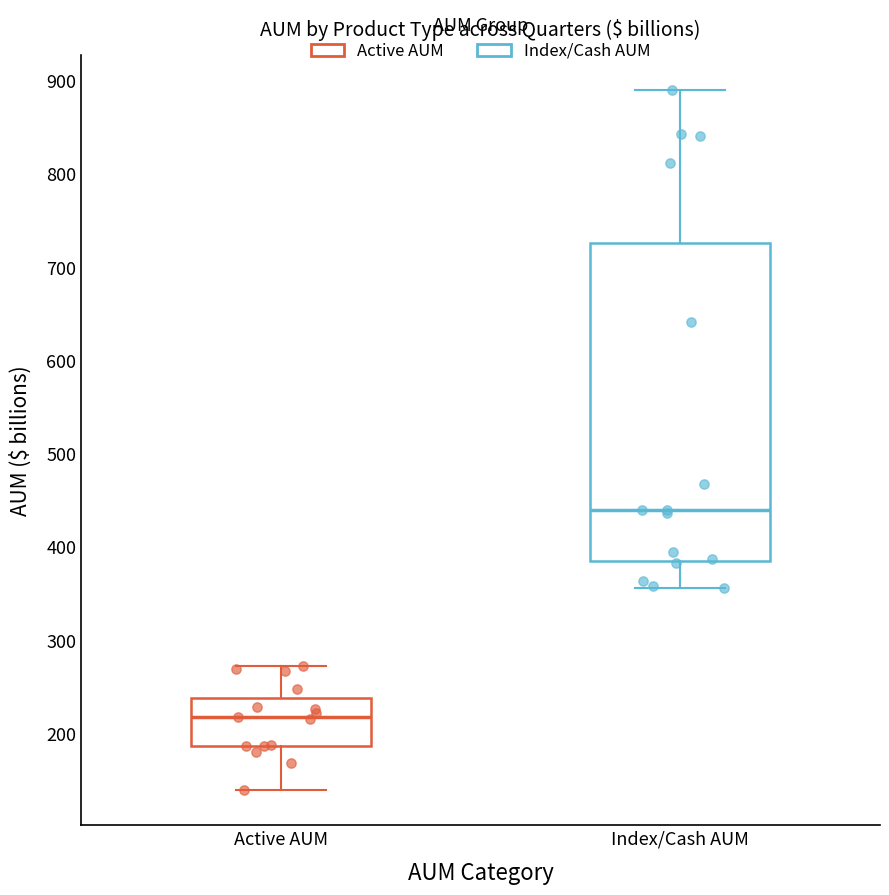

Which box is the tallest, from its lower edge to its upper edge?

Index/Cash AUM